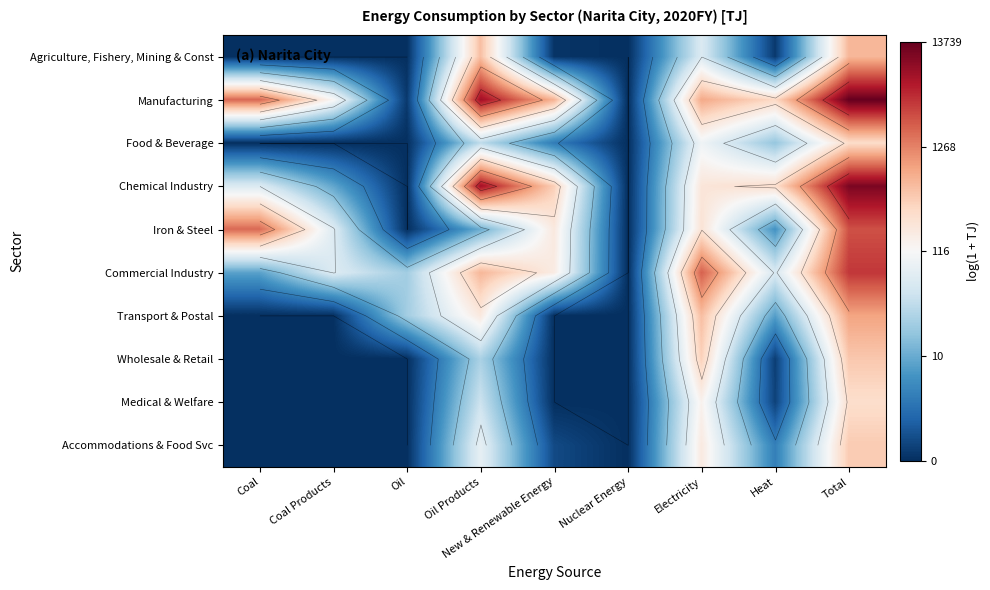

True or false: Medical & Welfare has a value of 0.0 at Coal.

True